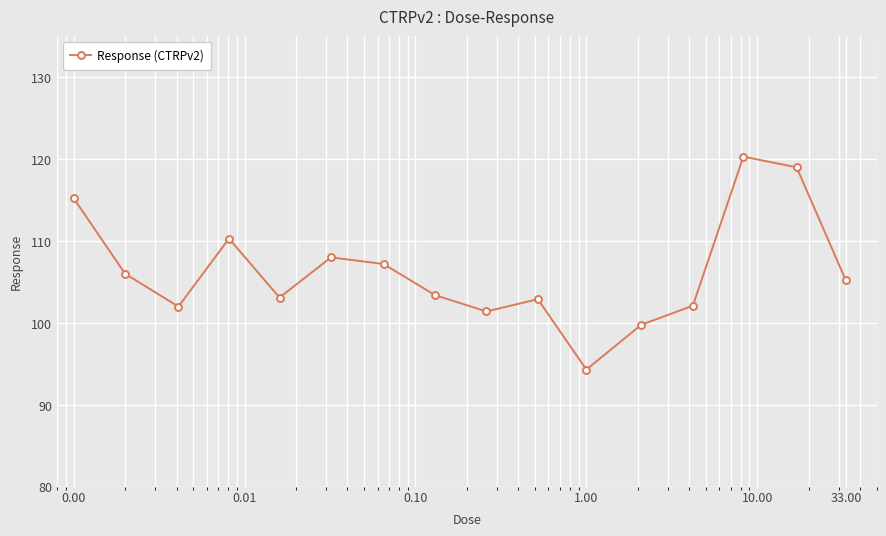

Is this an area chart (filled region under the line)?

No